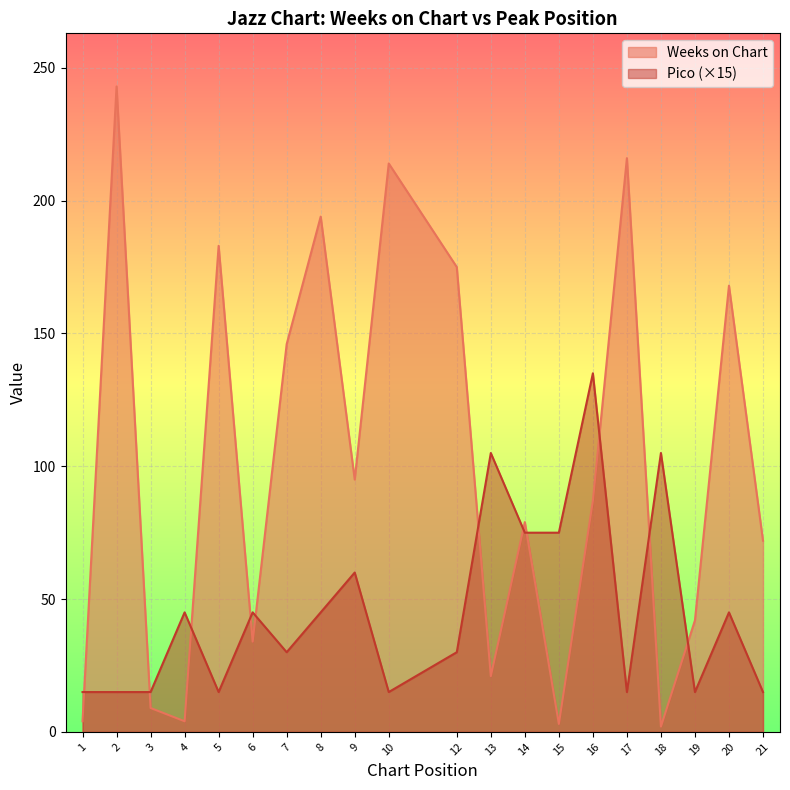

Between 3 and 14, which series saw the biggest shift?

Weeks on Chart